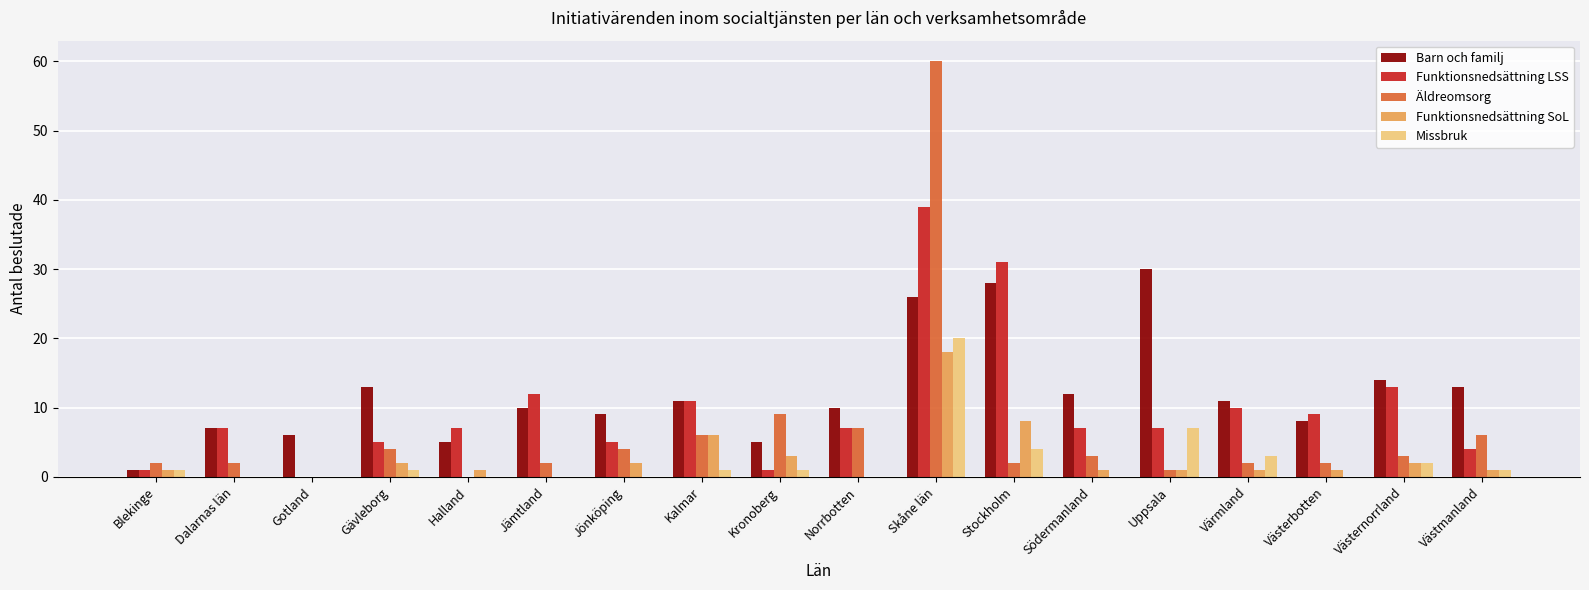

How many groups of bars are there?

18